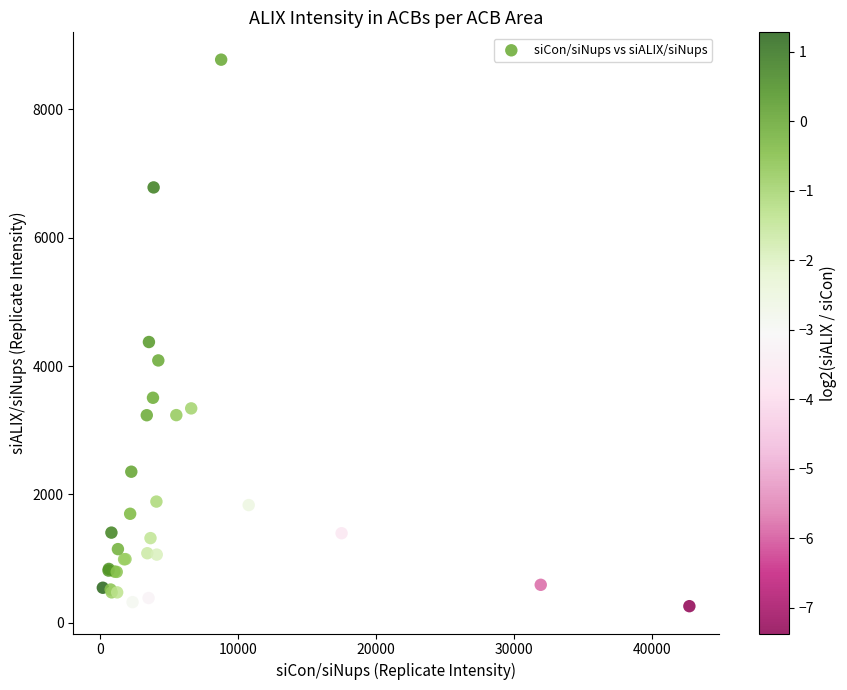

What Y value in the scatter plot is closest to 4516?

4374.8